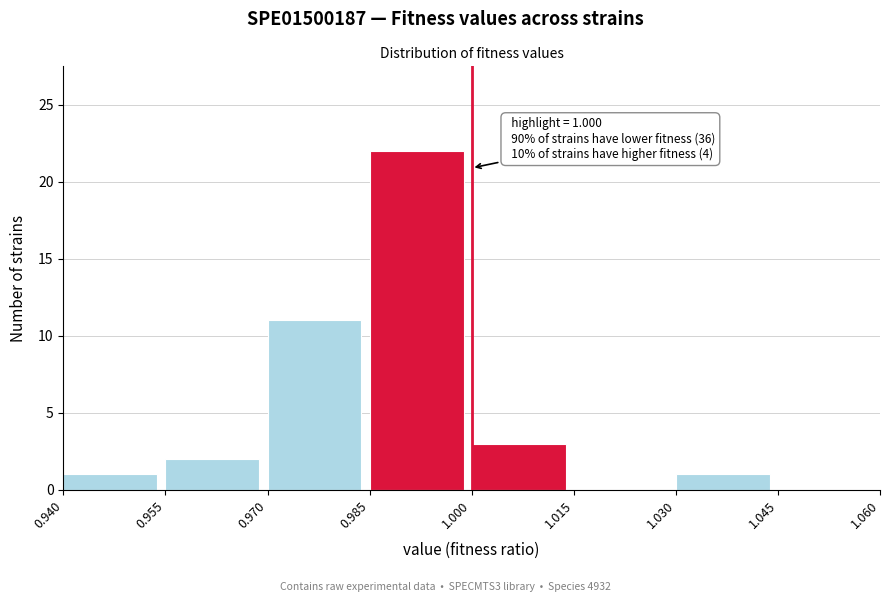

Over which range of the x-axis is the bar tallest?

0.985 to 1.000